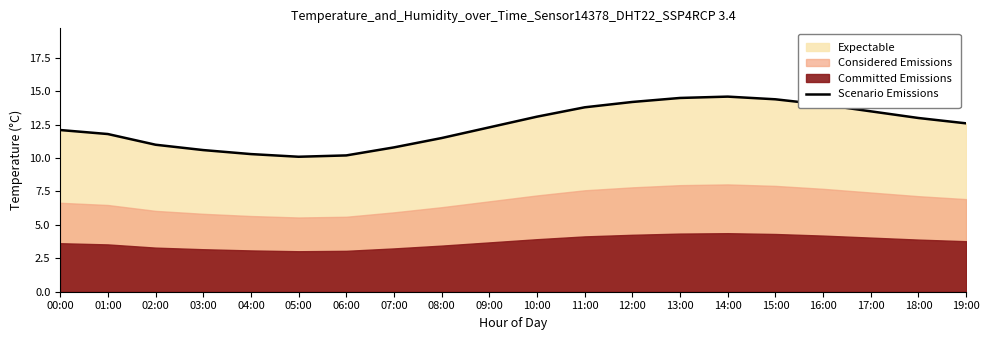

Where is the first local minimum?

05:00